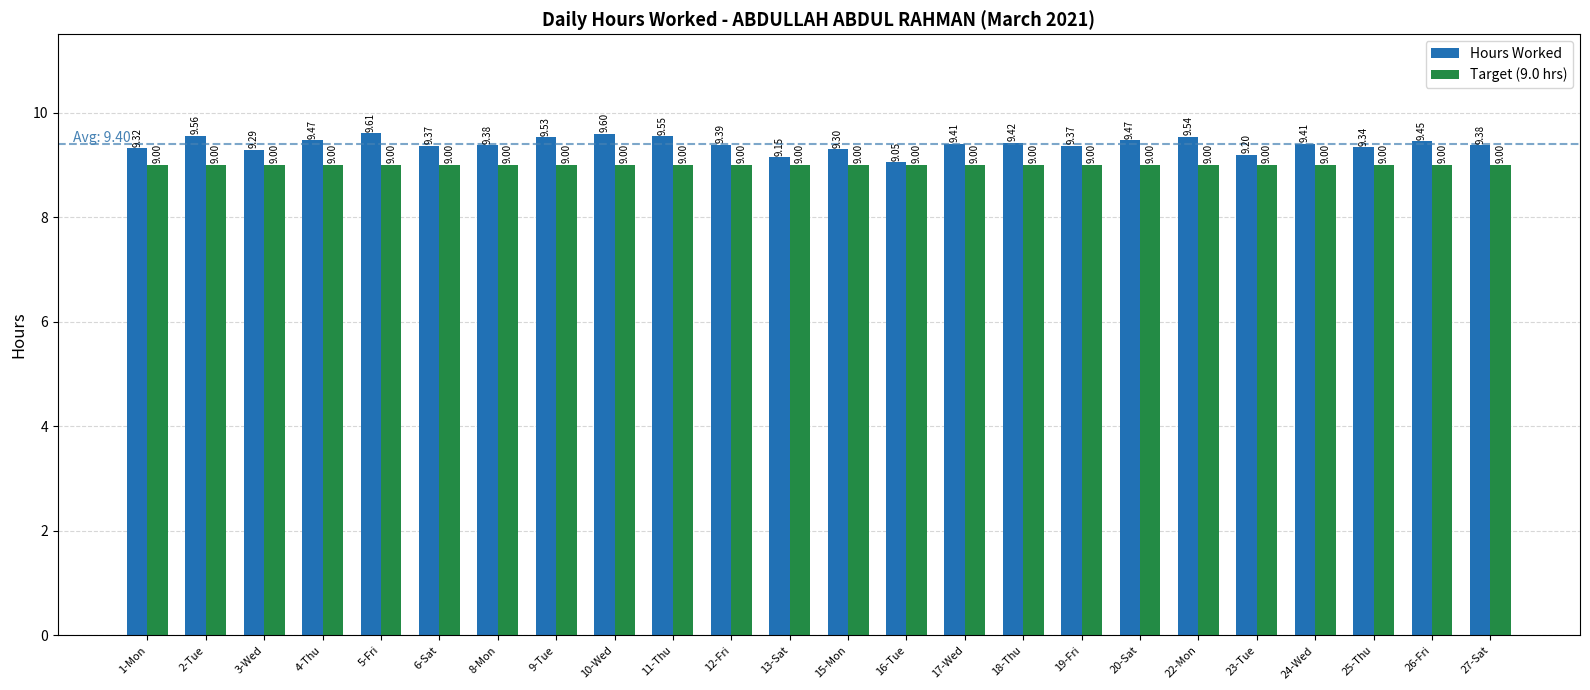

Which series has the largest range (max minus min)?

Hours Worked